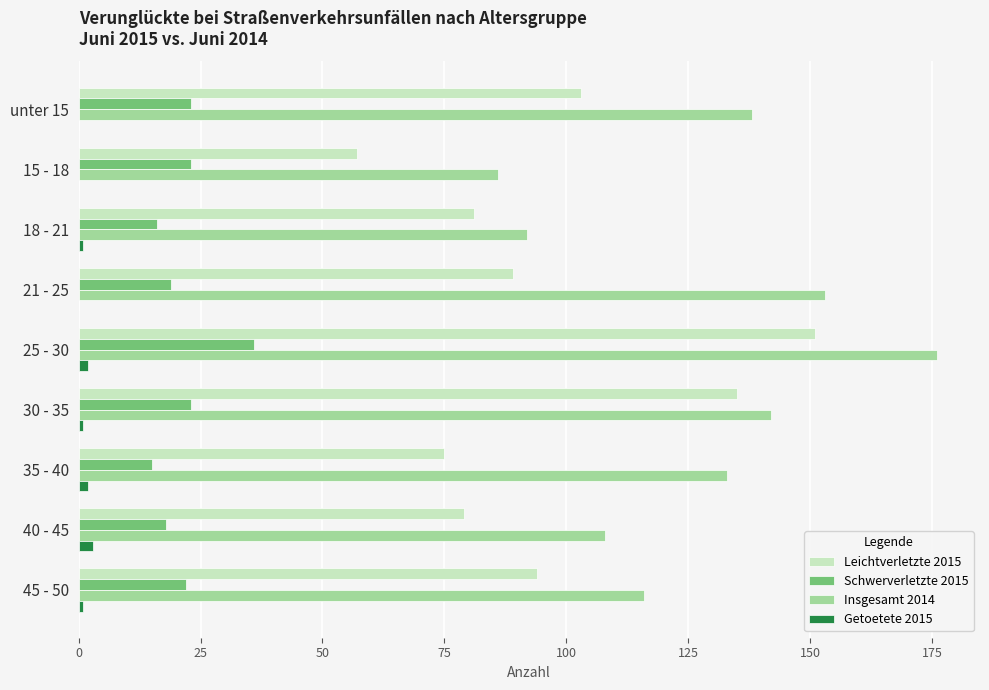

Which series has the largest total across all categories?

Insgesamt 2014